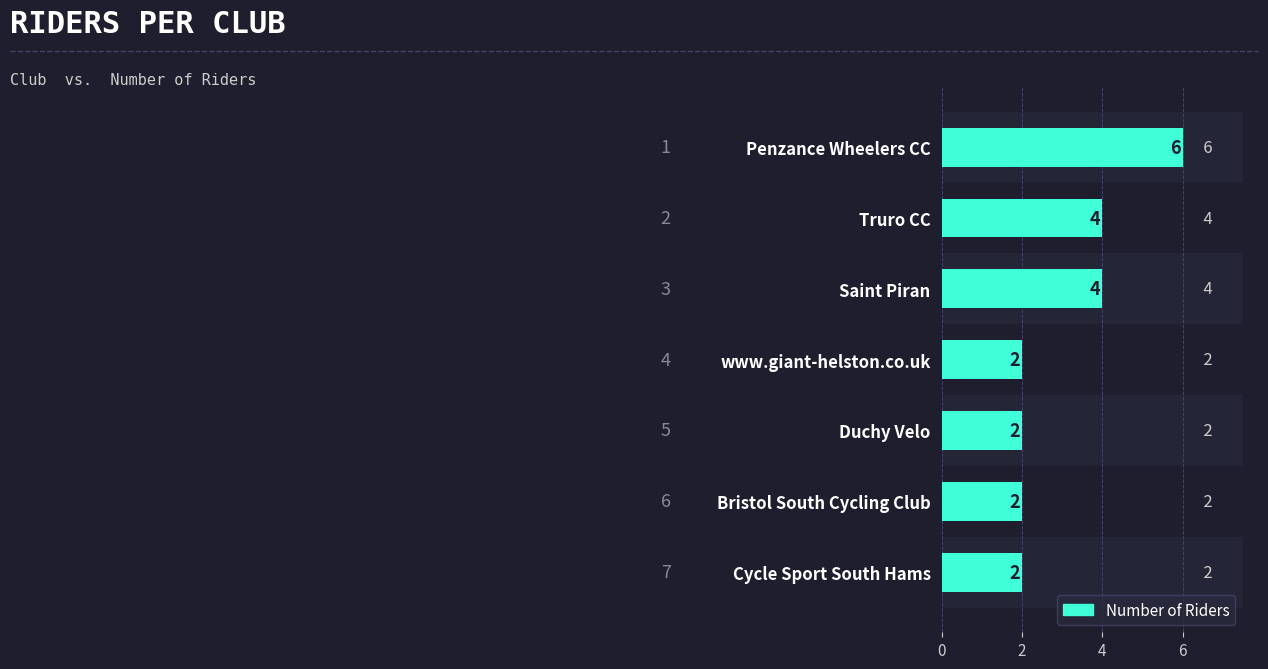

What is the ratio of the value at www.giant-helston.co.uk to the value at Truro CC?

0.5